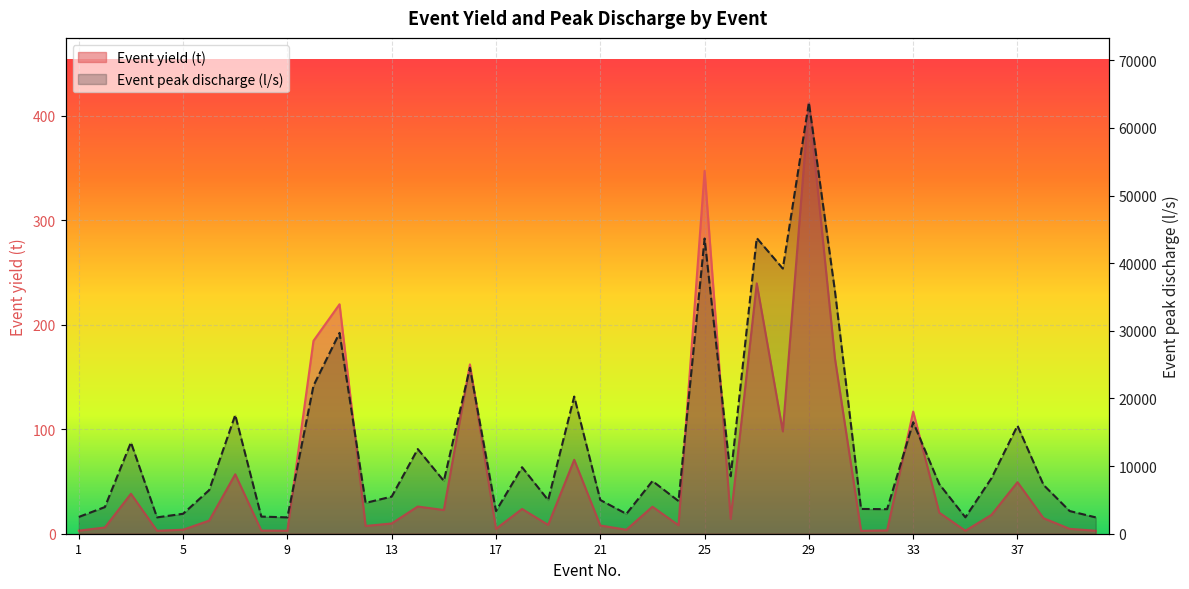

Where is the first local maximum for Event yield (t)?

3